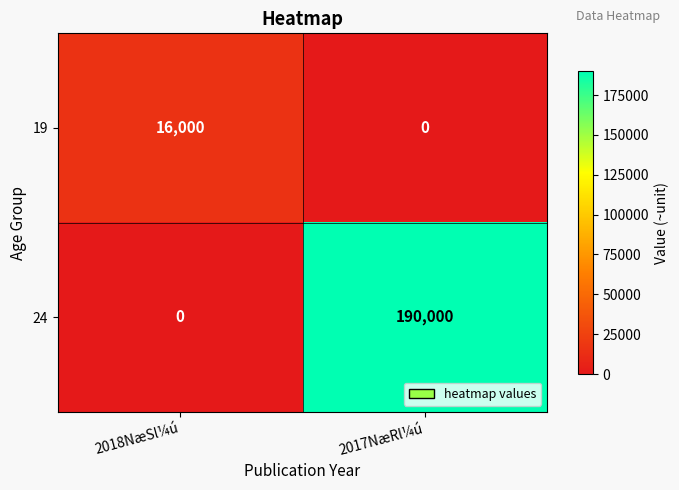

At how many categories does at least one series exceed 36801?

1